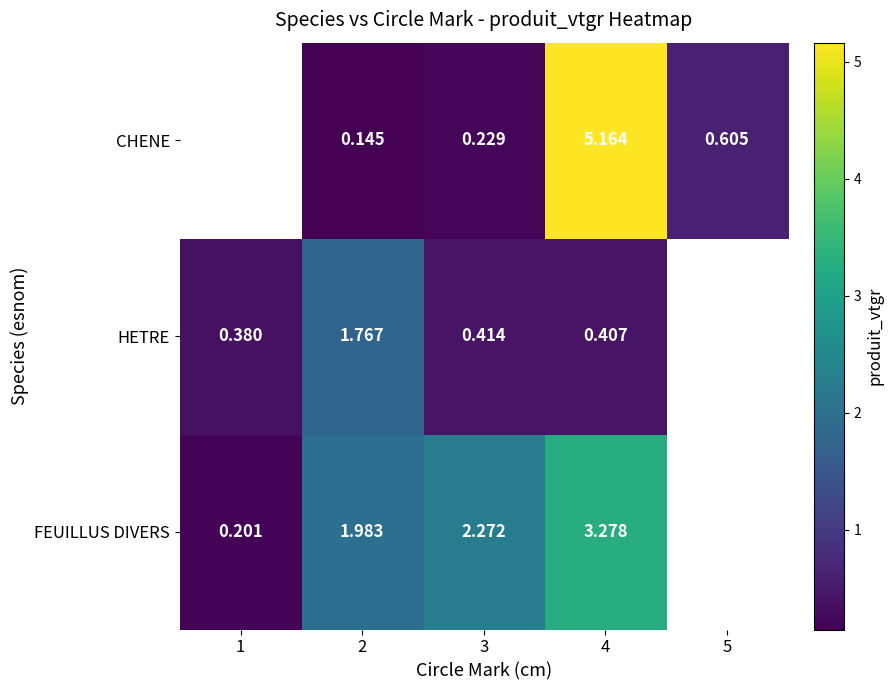

What is the minimum value shown in the chart?

0.1